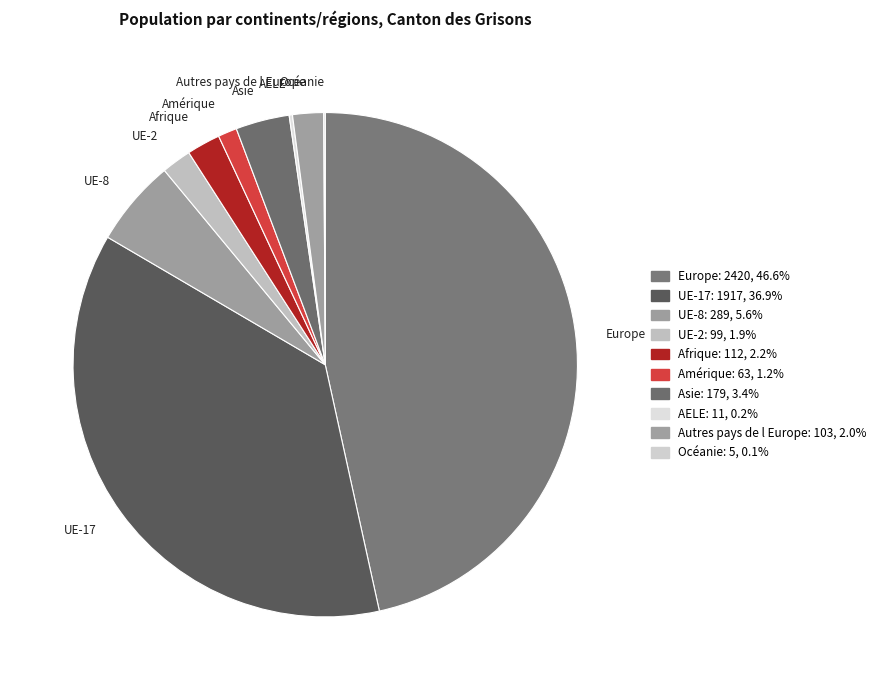

True or false: Europe accounts for 60% of the total.

False